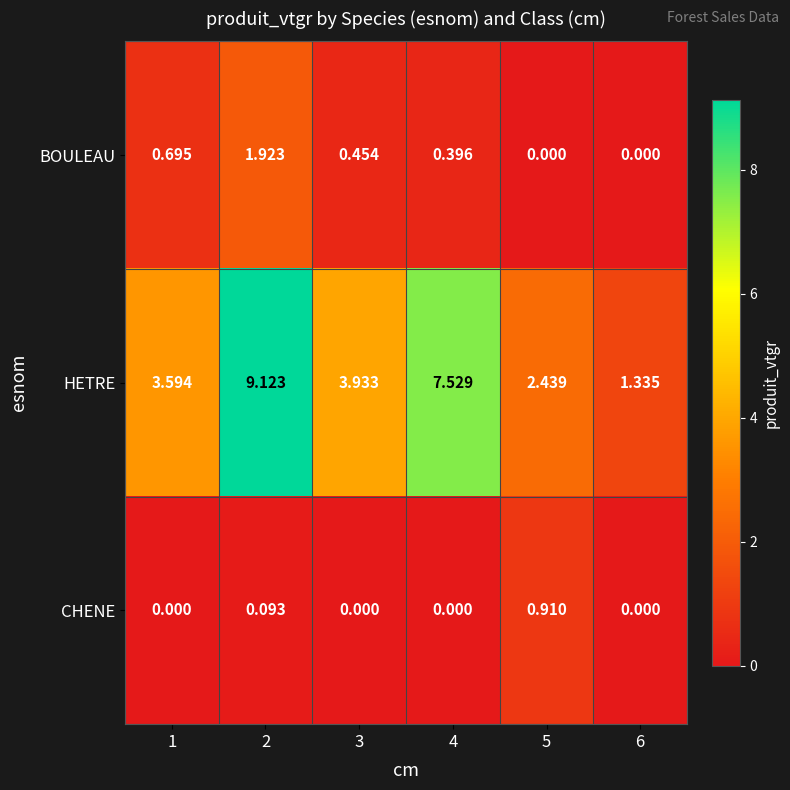

Rank the series by their maximum value, from lowest to highest.

CHENE, BOULEAU, HETRE